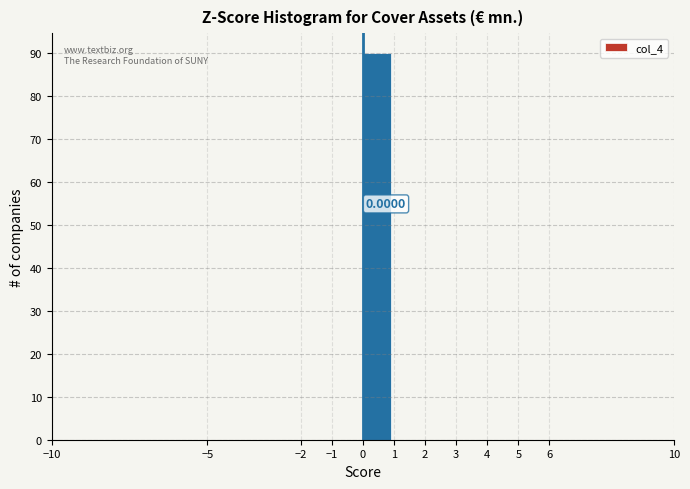

Over which range of the x-axis is the bar tallest?

0 to 1